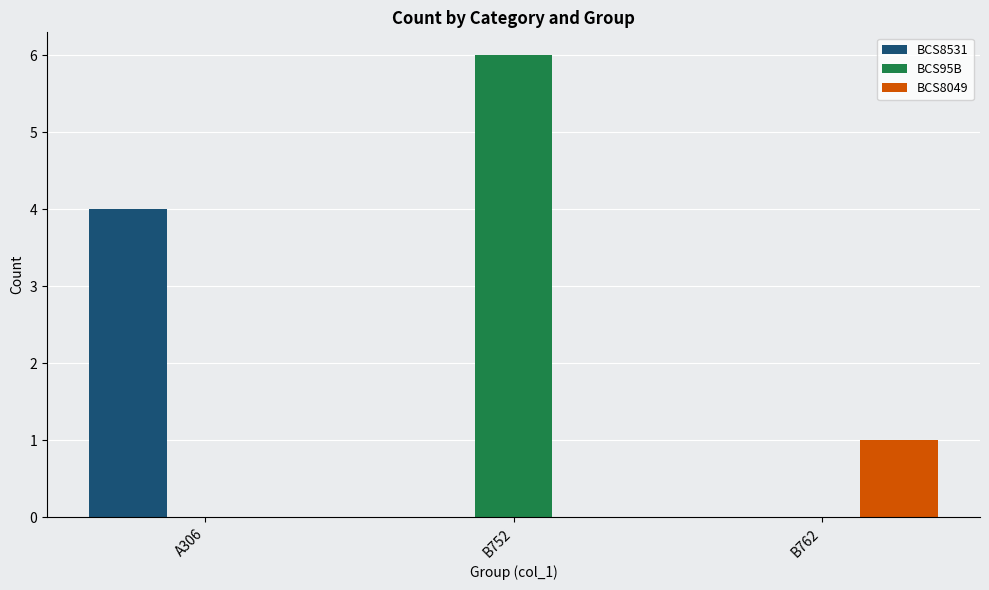

Which series changed the most between B752 and B762?

BCS95B